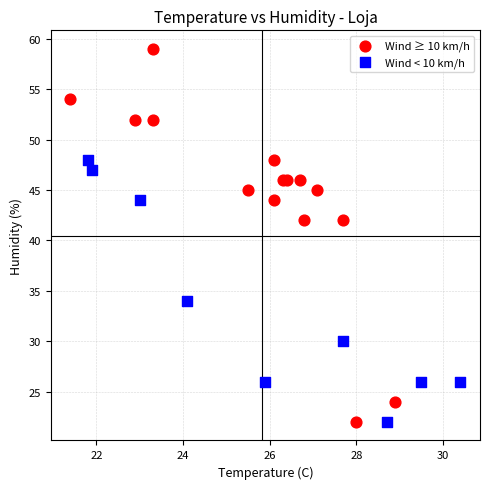

Which series contains the highest Y value?

Wind ≥ 10 km/h